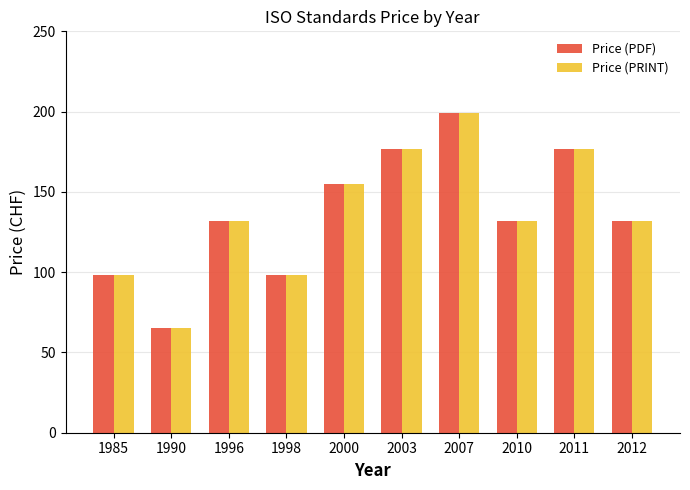

What is the difference between the Price (PRINT) values at 2003 and 1996?

45